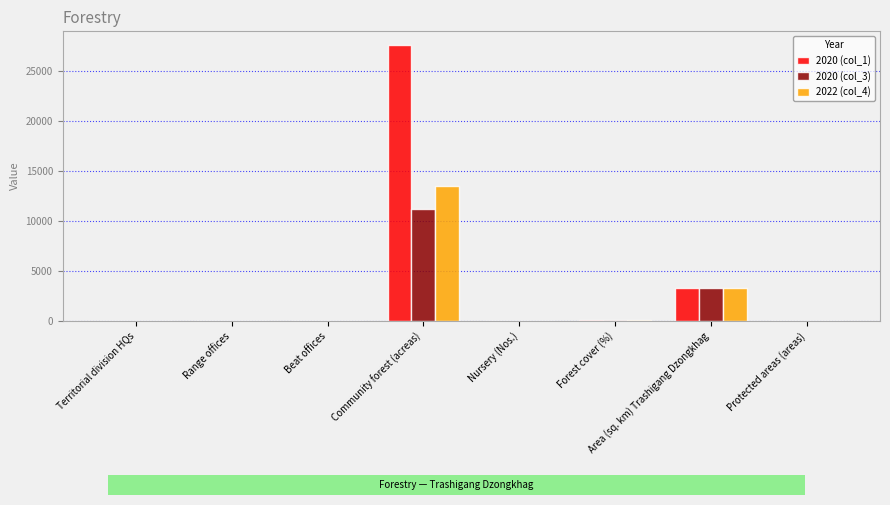

How many groups of bars are there?

8